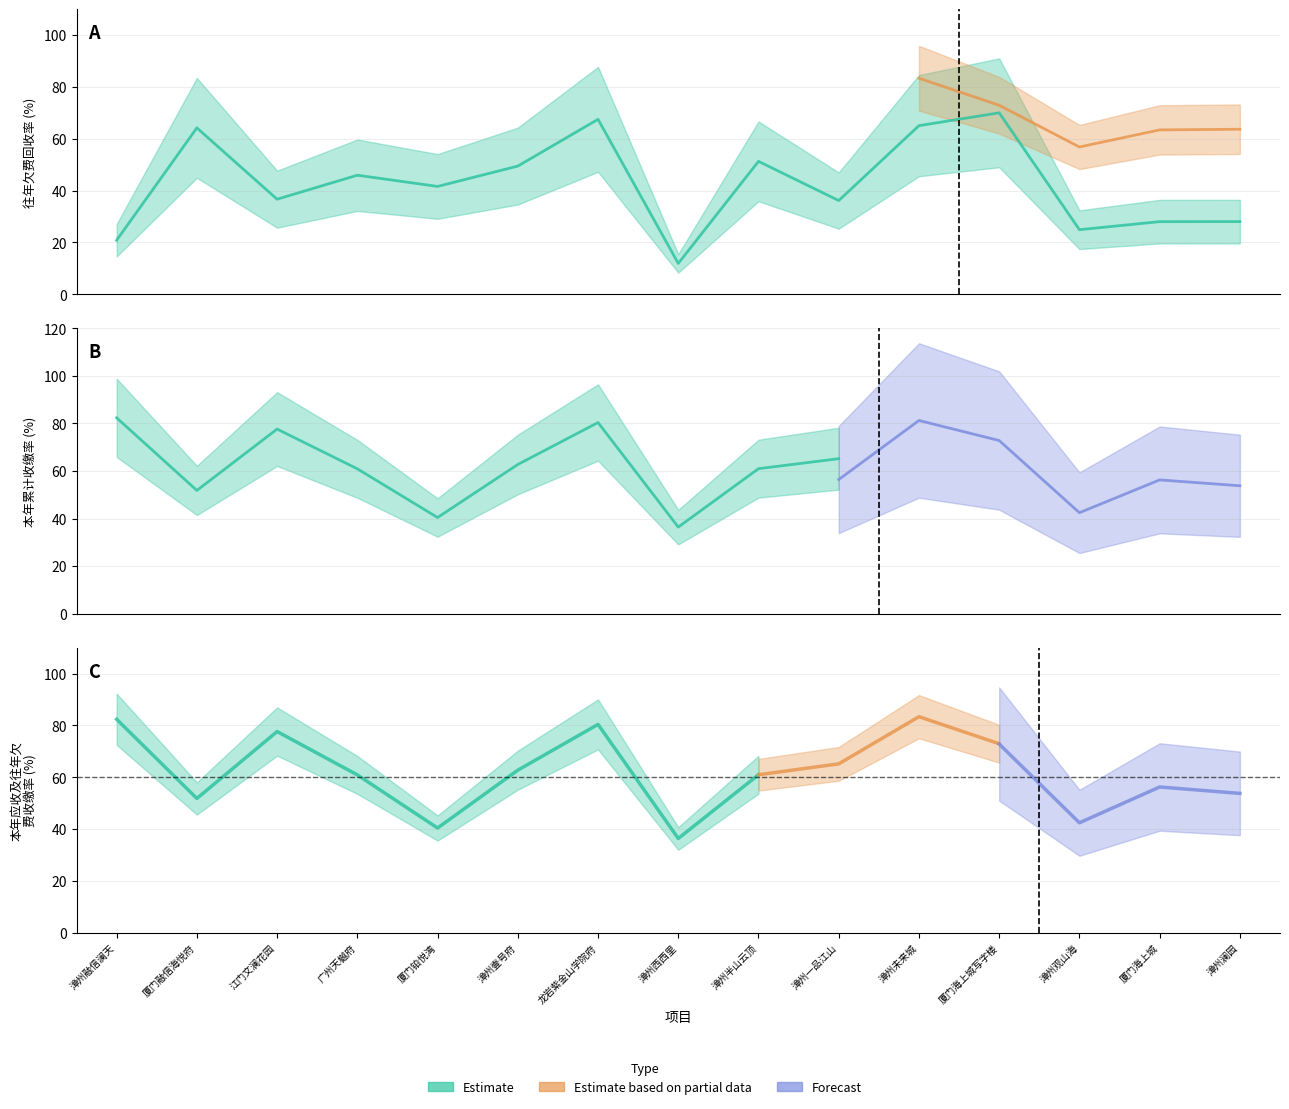

At how many categories does at least one series exceed 77?

4